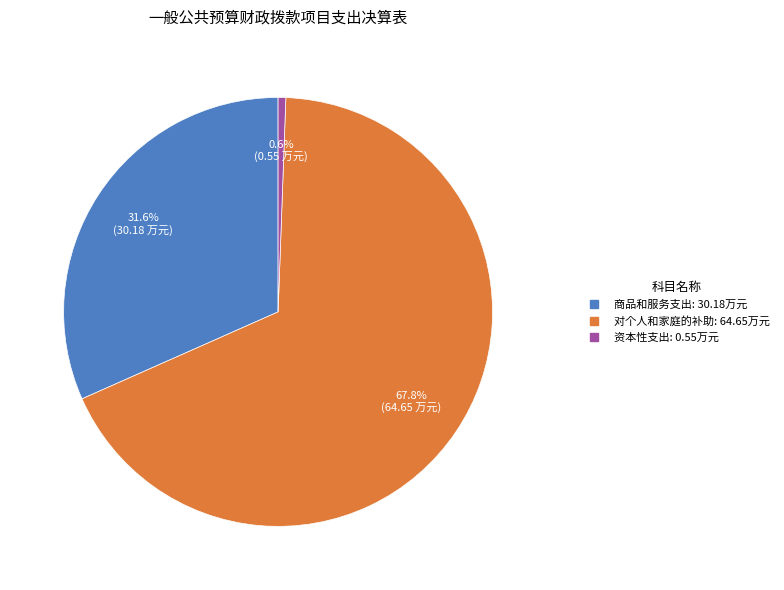

How many slices are in this pie chart?

3